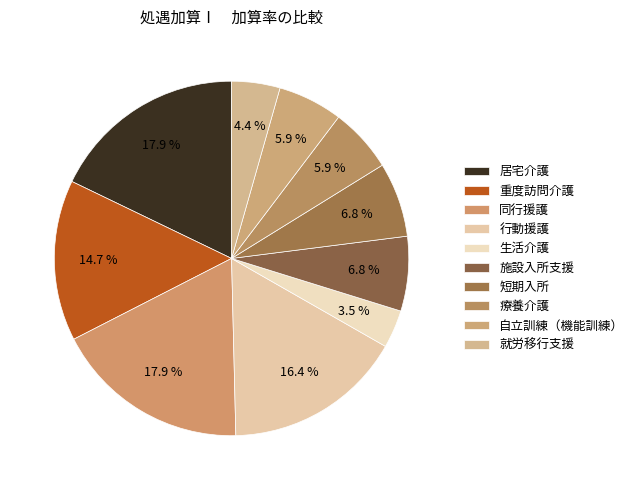

Rank the categories by value from highest to lowest.

居宅介護, 同行援護, 行動援護, 重度訪問介護, 施設入所支援, 短期入所, 自立訓練（機能訓練）, 療養介護, 就労移行支援, 生活介護